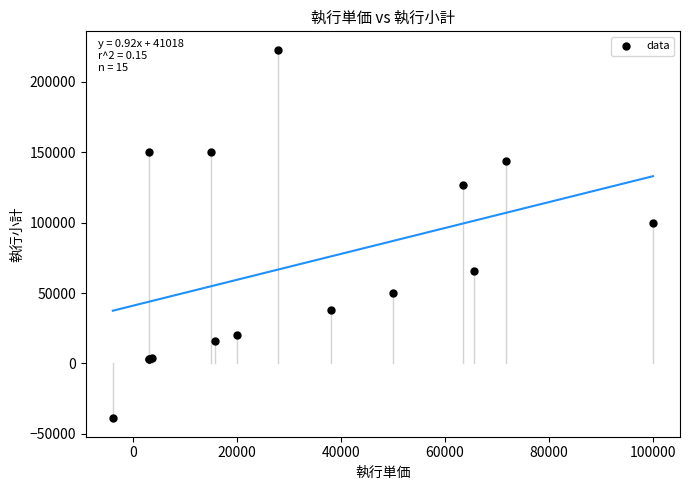

What Y value in the scatter plot is closest to 91915?

100000